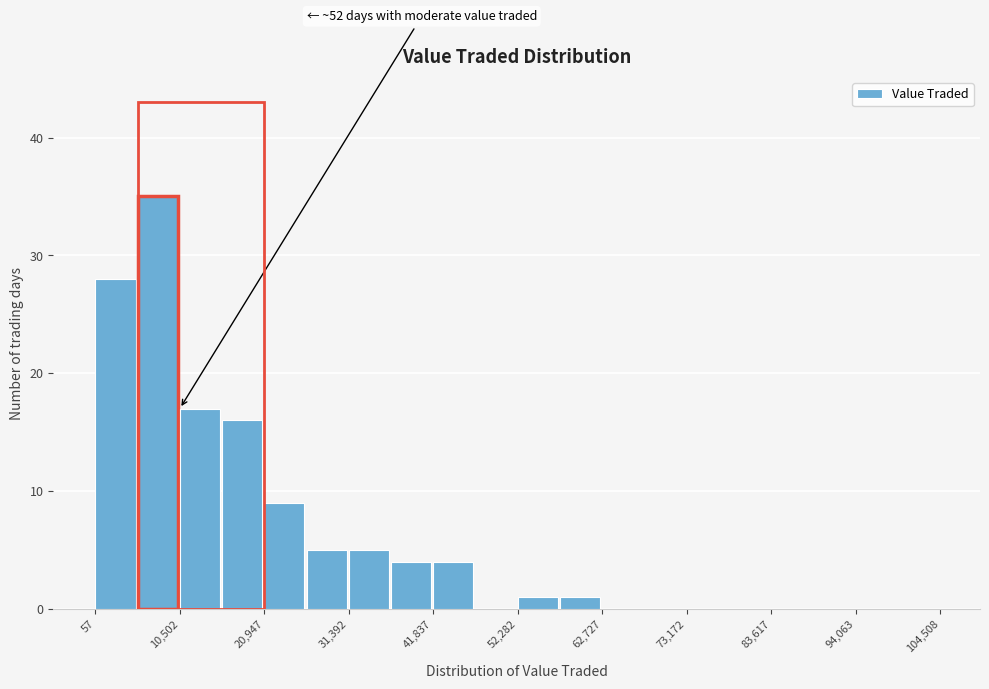

Read against the x-axis, roughly where is the centre of the tallest bar?

8000